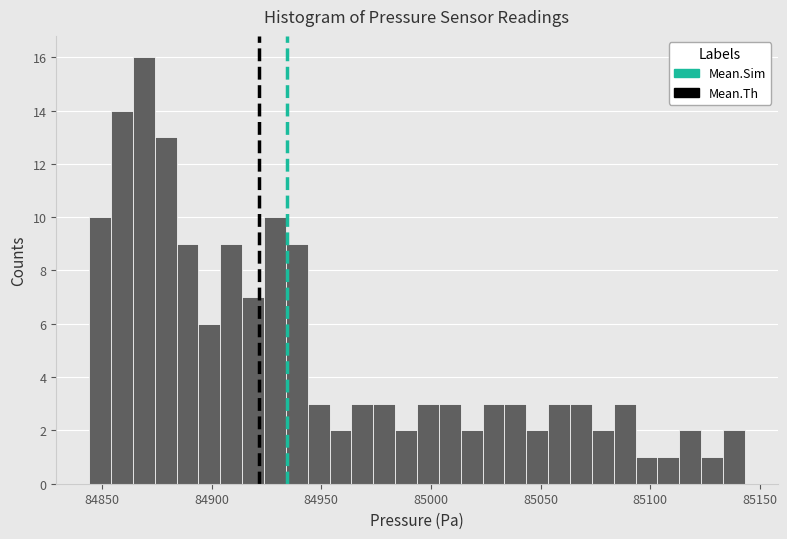

Around what value on the x-axis is the tallest bar? Give the approximate position of its centre, as read against the axis.

84870